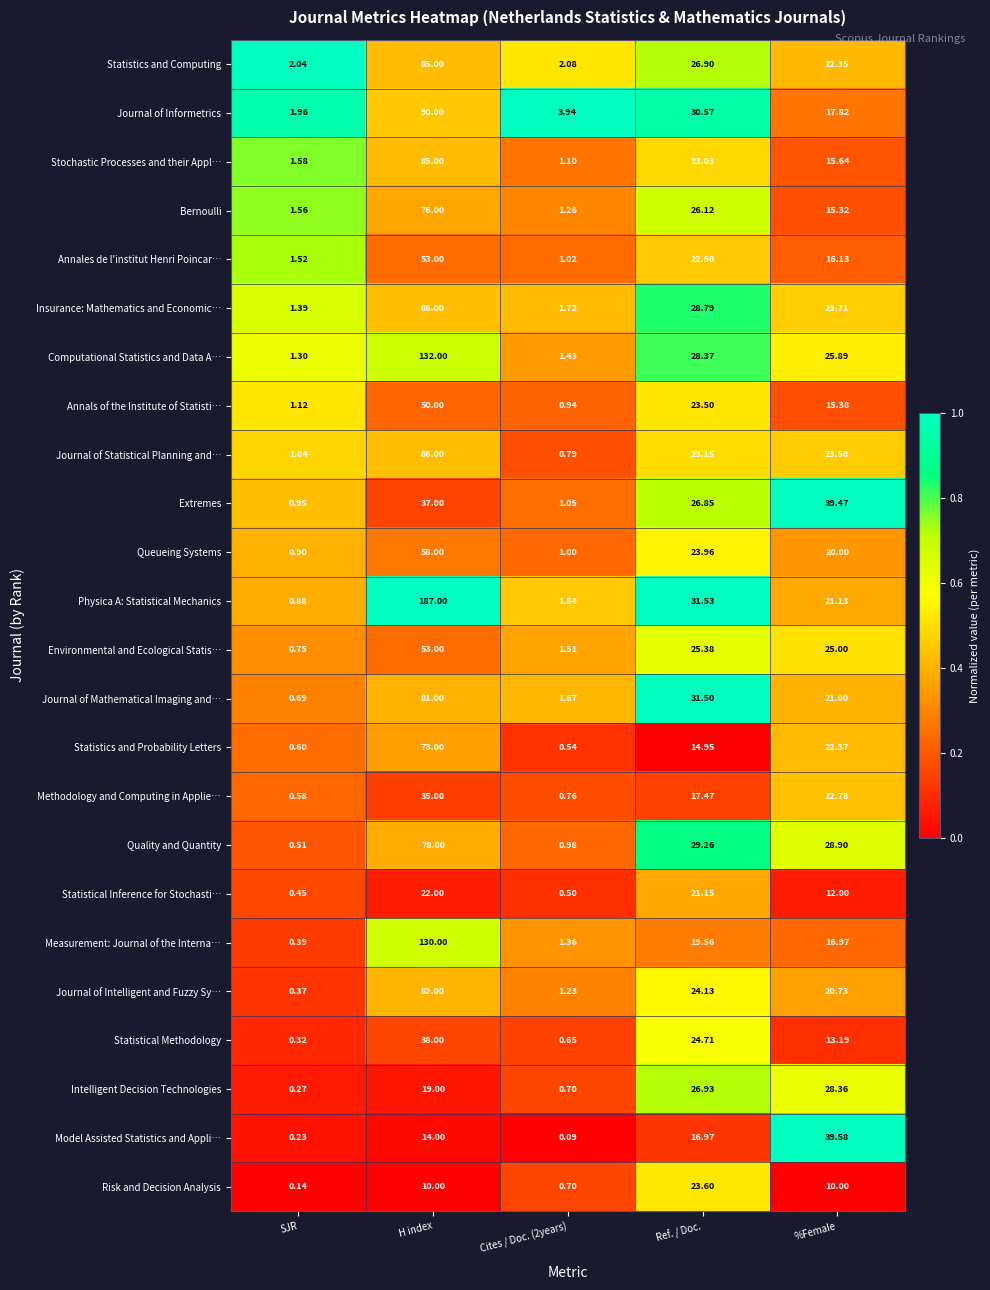

Which series changed the most between H index and Ref. / Doc.?

Physica A: Statistical Mechanics